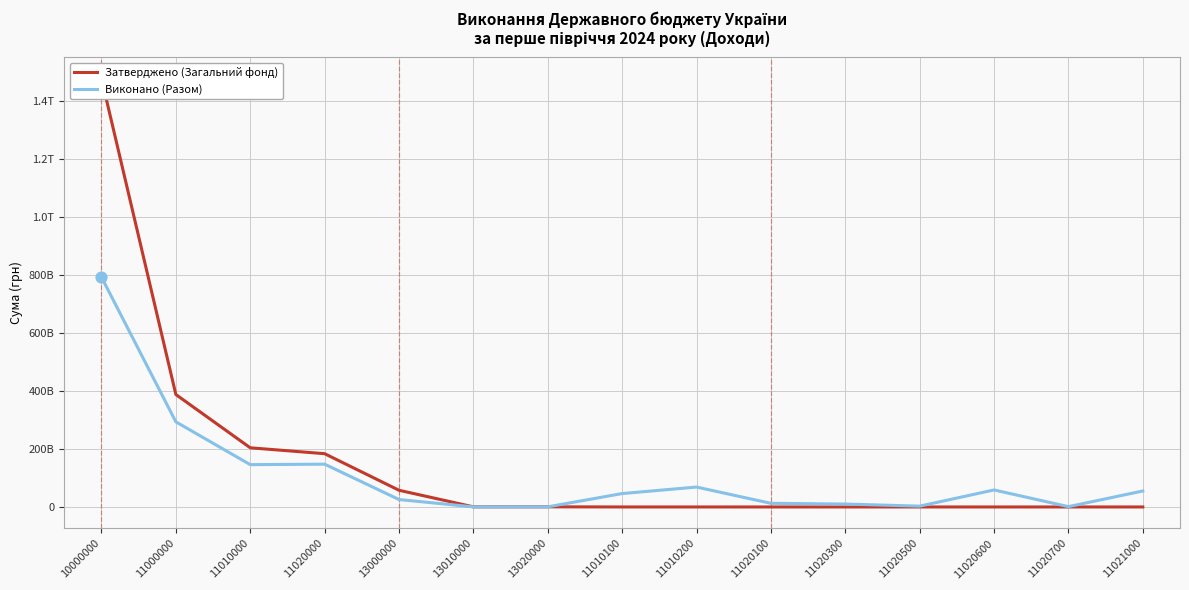

At which category is the sum across all series the highest?

10000000